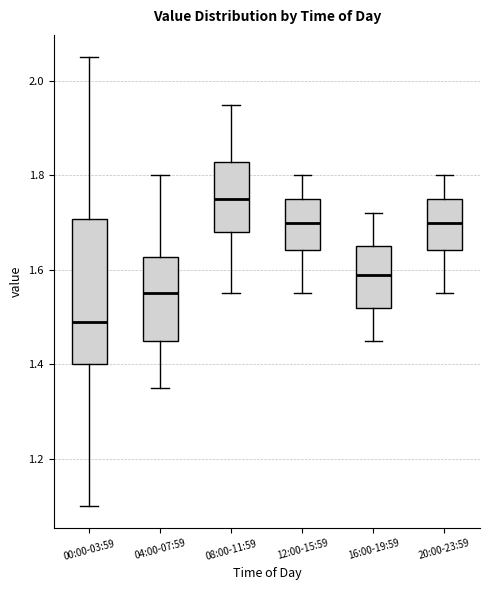

Where does the upper whisker of the box for 00:00-03:59 end on the y-axis? The values are not printed on the chart, so give them approximately, as read against the axis.

2.06